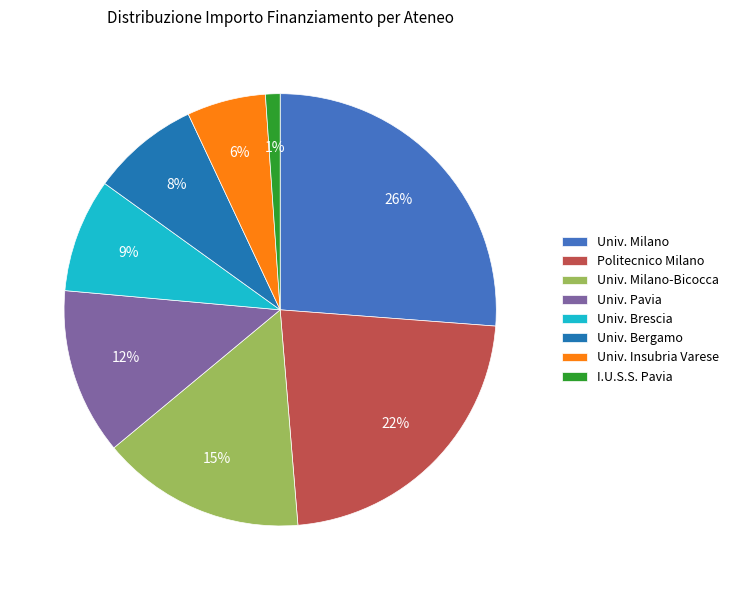

Is the sum of Univ. Pavia and Politecnico Milano greater than half?

No